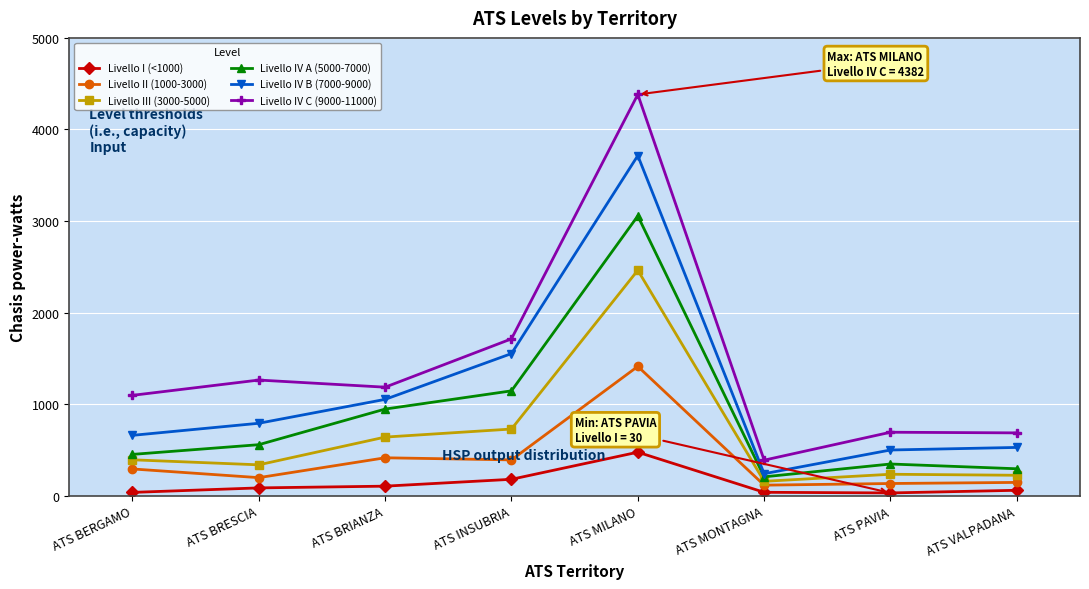

Which series has the widest spread of values?

Livello IV C (9000-11000)